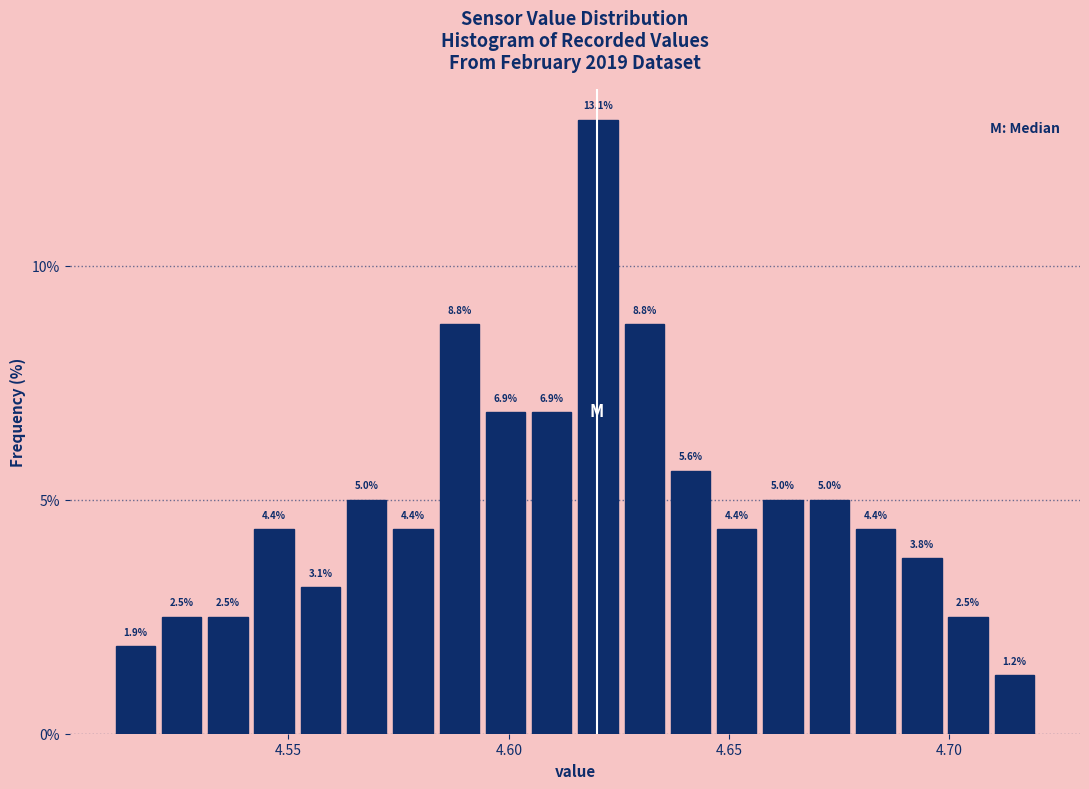

Read against the x-axis, roughly where is the centre of the tallest bar?

4.620